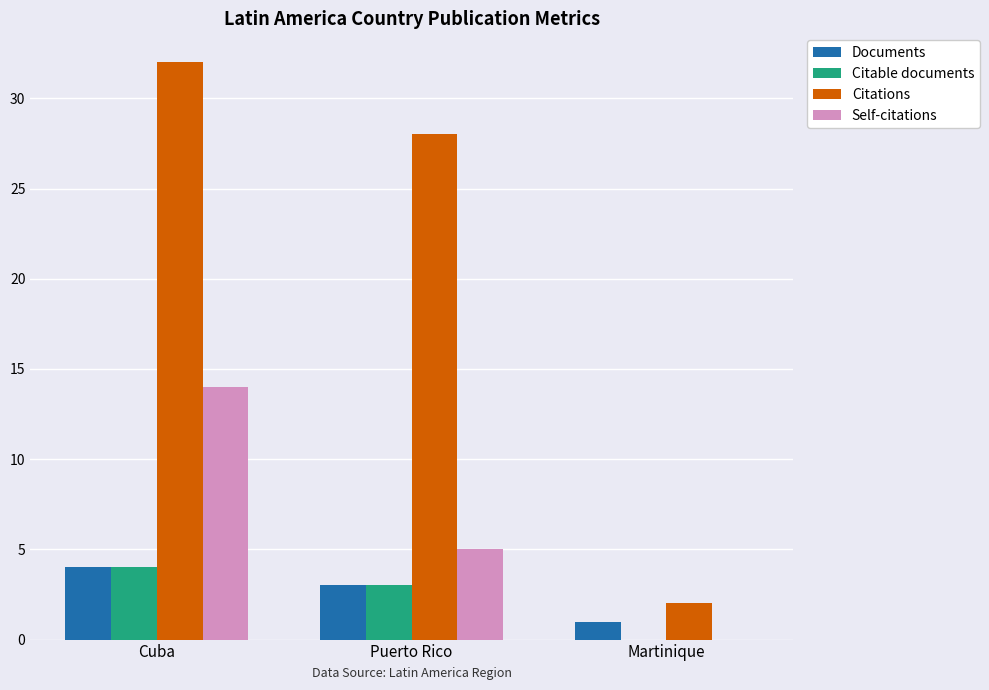

What is the sum of the Self-citations values at Martinique and Puerto Rico?

5